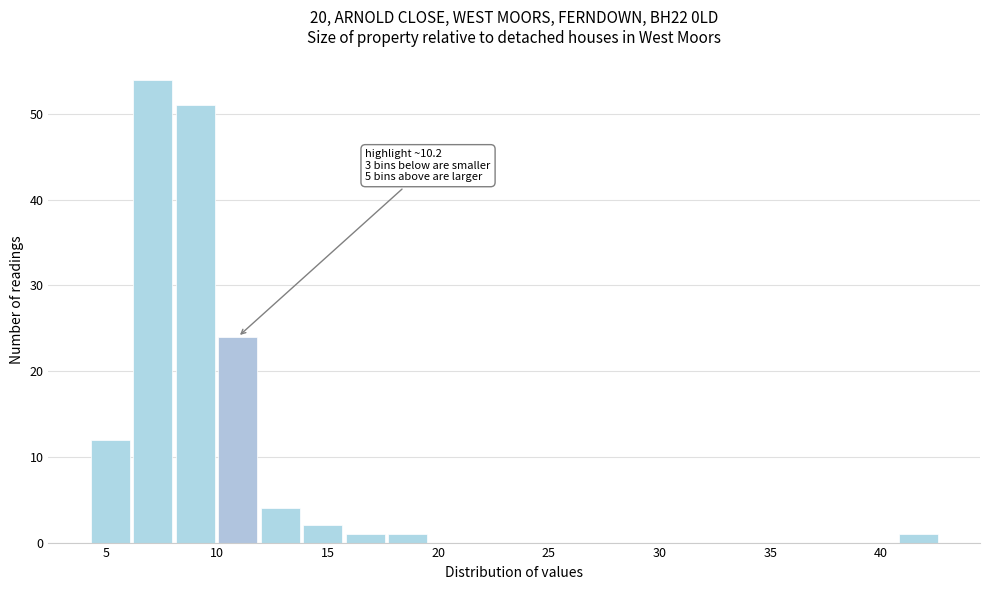

Read against the x-axis, roughly where is the centre of the tallest bar?

7.0